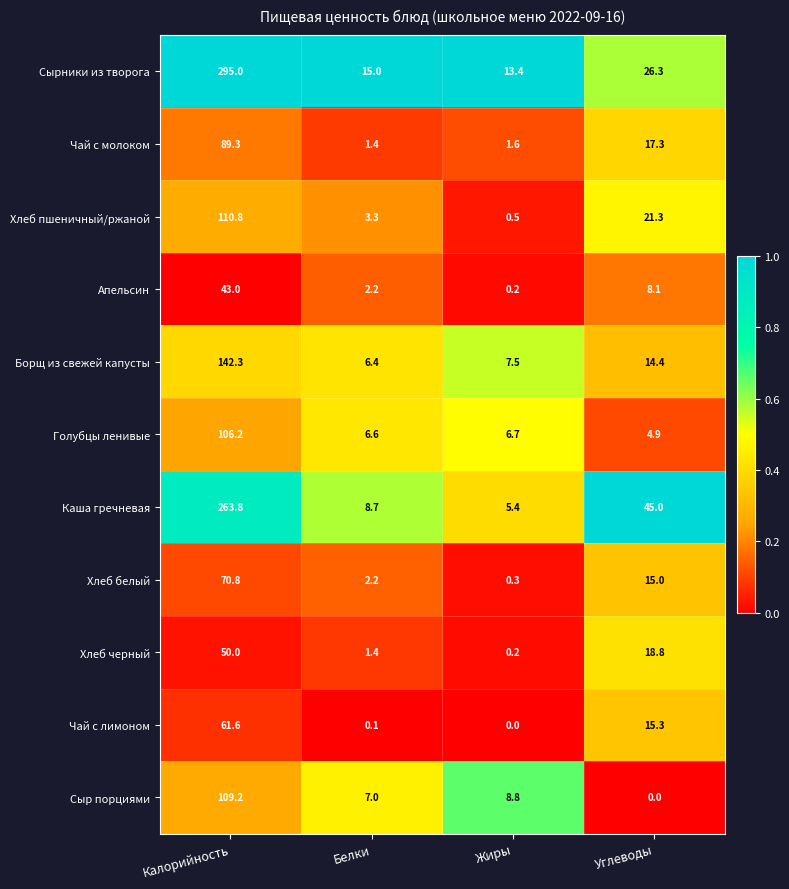

Which series changed the most between Калорийность and Жиры?

Сырники из творога